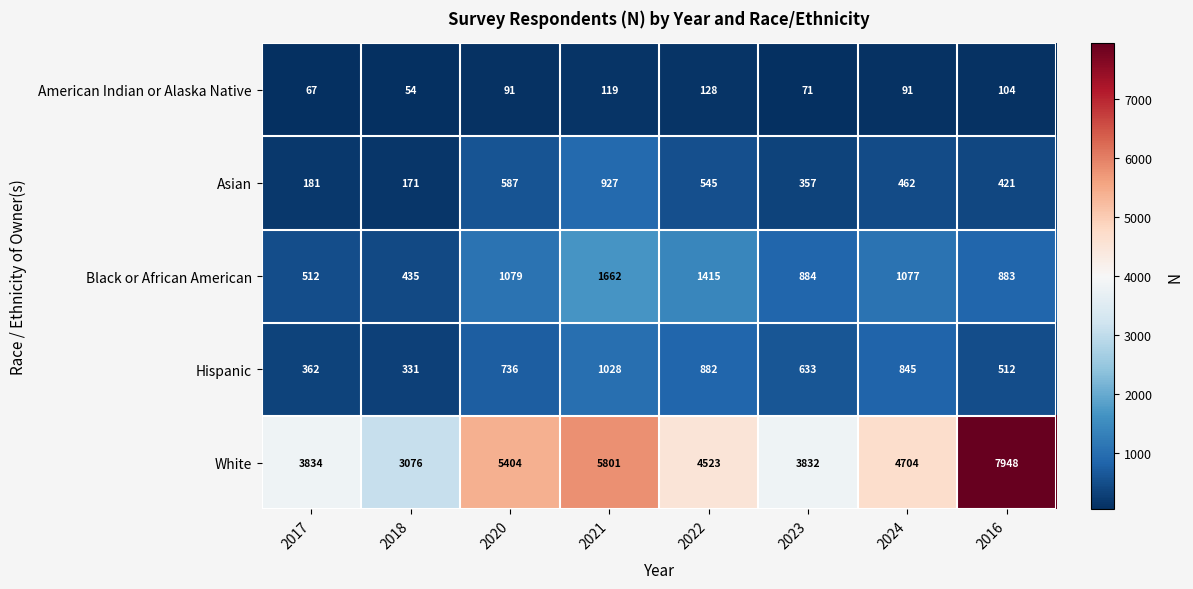

At which category is the sum across all series the highest?

2016